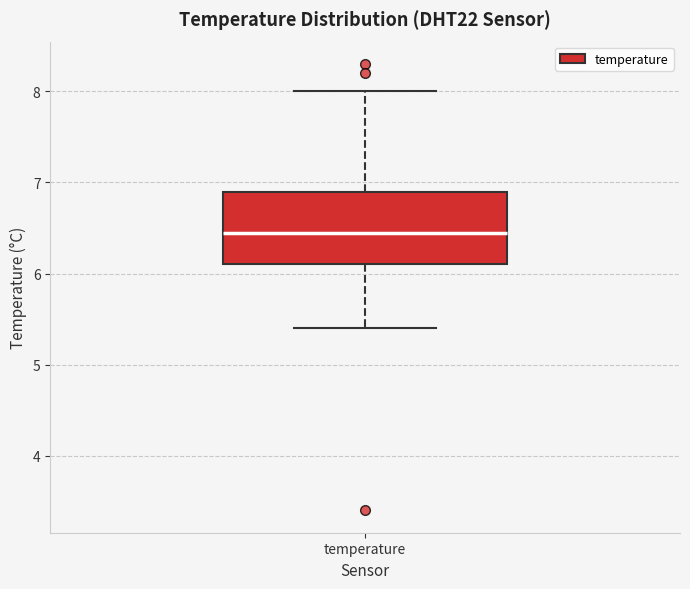

Where does the median line of the box for temperature sit on the y-axis? The values are not printed on the chart, so give them approximately, as read against the axis.

6.5